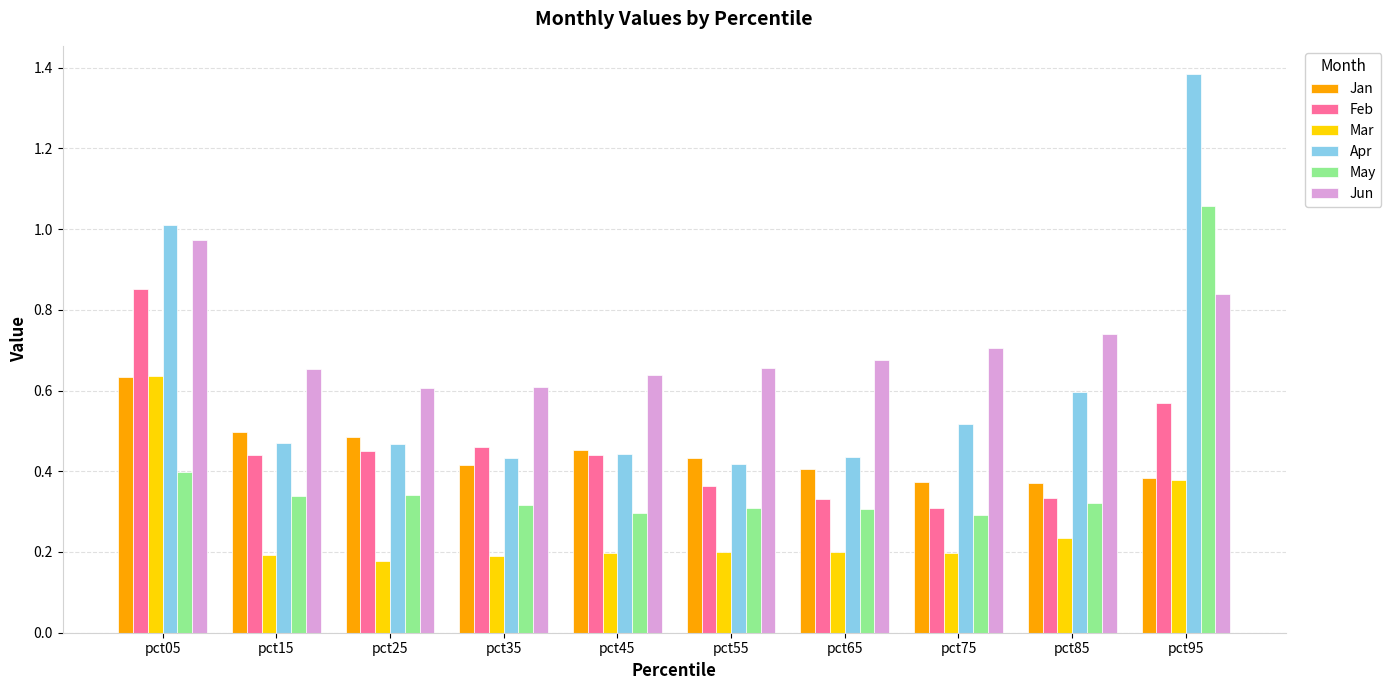

The value of Mar at pct95 is 0.6. True or false?

False